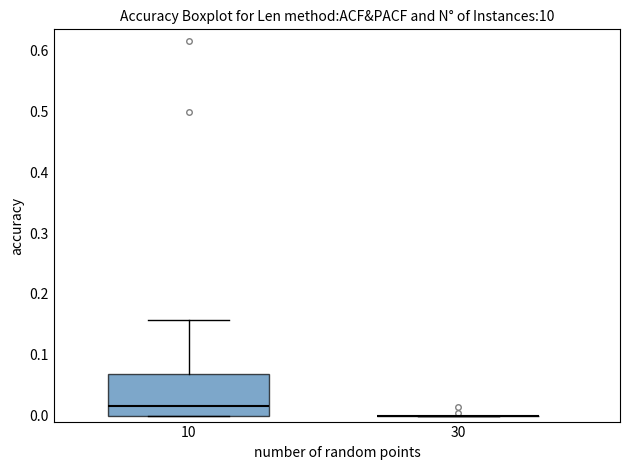

Reading left to right, transcribe this box plot: for each box, give where its median line is, the range the box spans, and where its two whiskers end, as read against the y-axis. The values are not printed on the chart, so give them approximately, as read against the axis.

10: median 0.02, box 0.00 to 0.07, whiskers 0.00 to 0.16
30: box collapsed to a line at 0.00, whiskers 0.00 to 0.00